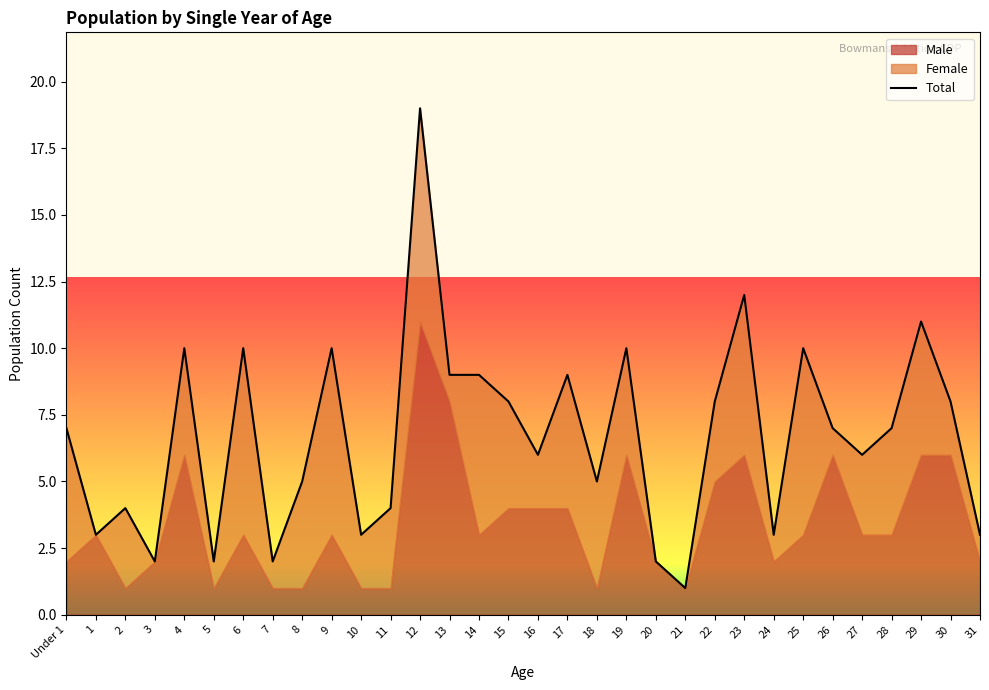

What position from the left is 8?

9